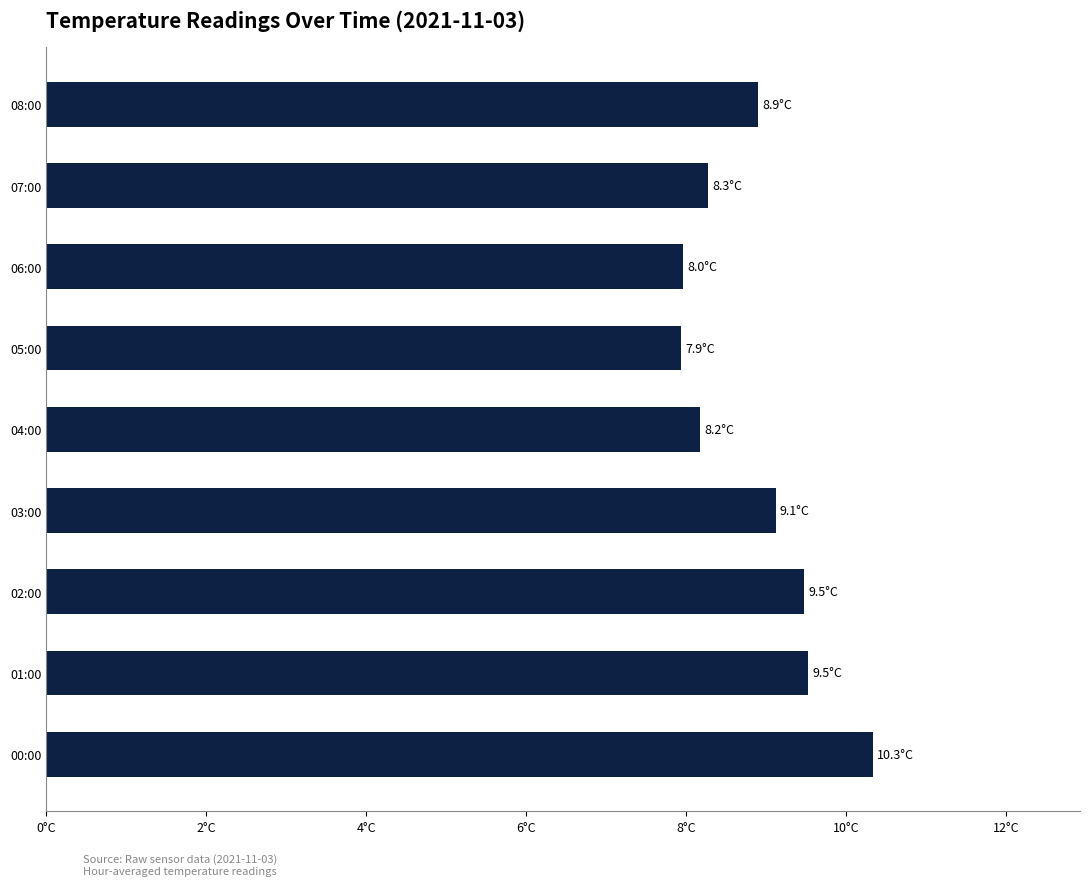

What is the difference between the maximum and minimum values?

2.4